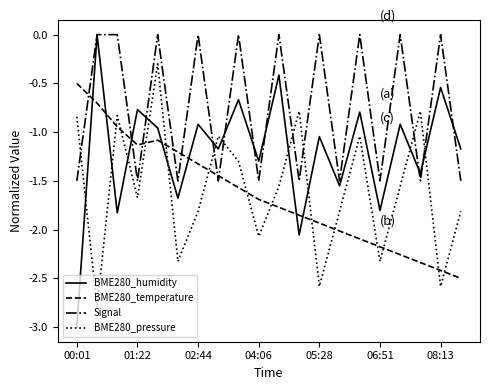

Which series ends up on top after the final intersection of Signal and BME280_pressure?

Signal